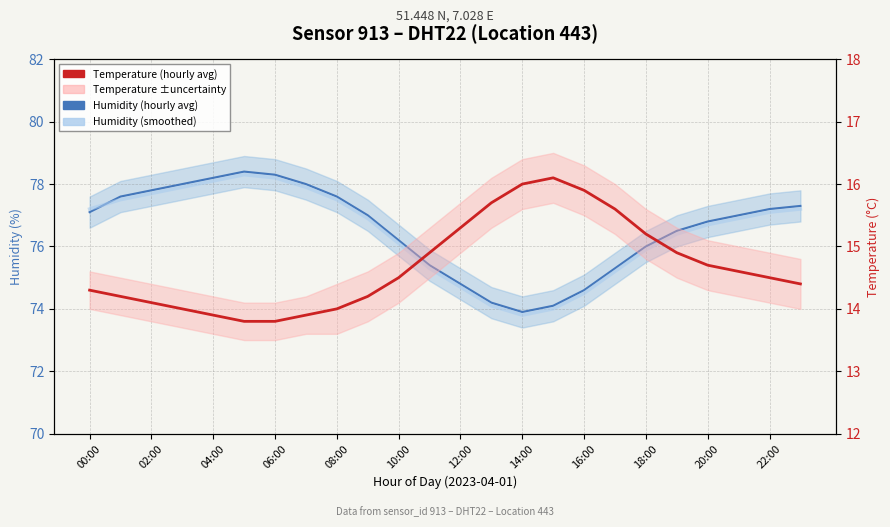

True or false: Humidity (smoothed) has a value of 30.4 at 06:00.

False